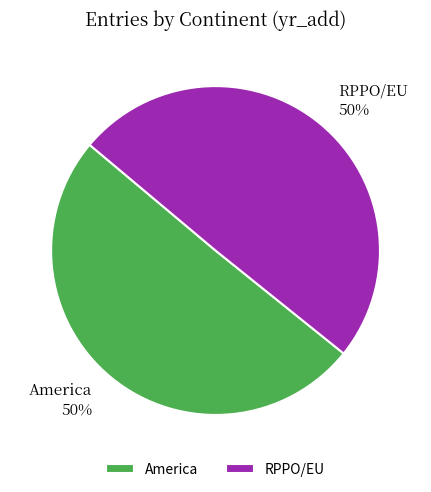

Approximately how many times larger is the value at RPPO/EU compared to America?

1.0